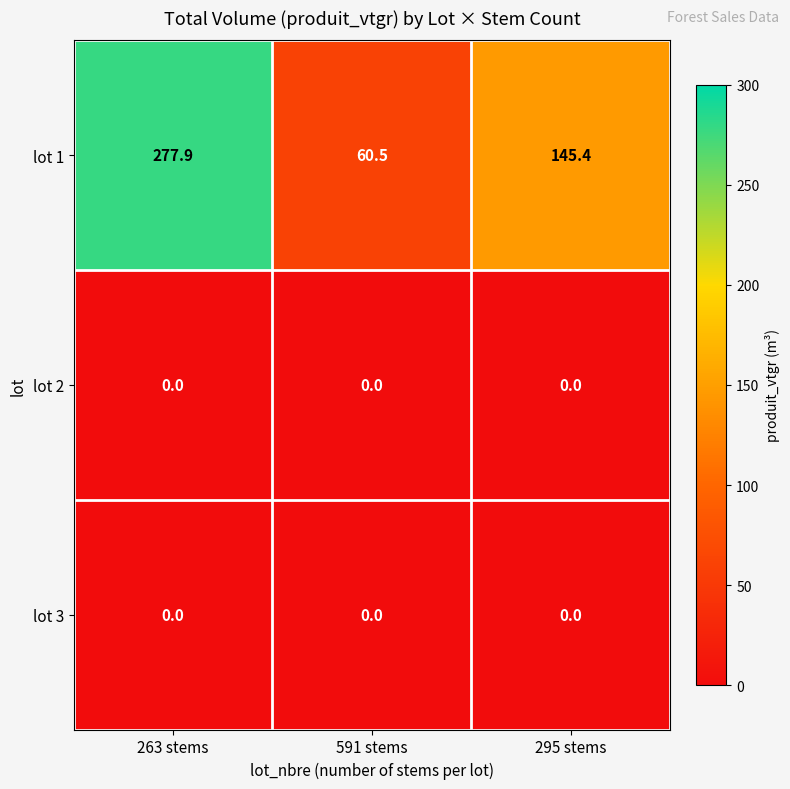

At which category does the chart reach its peak across all series?

263 stems